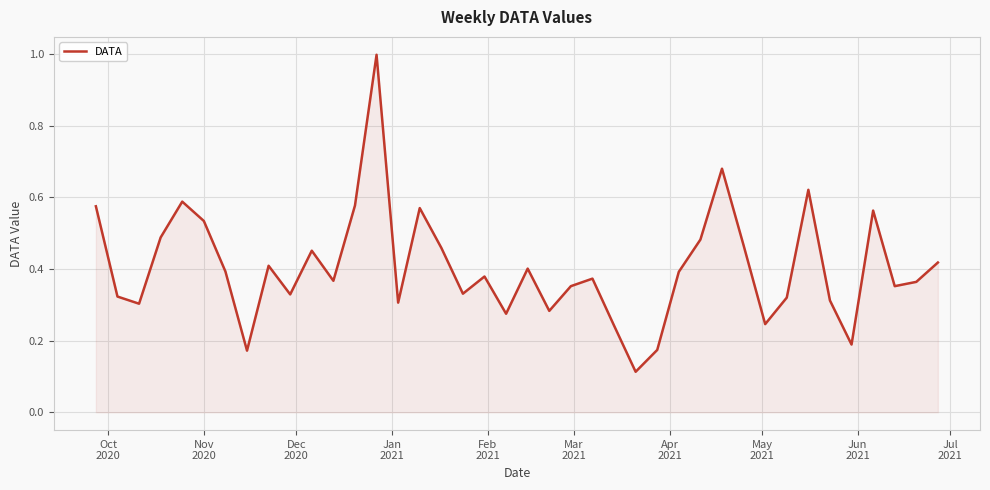

What is the difference between the maximum and minimum values?

0.9